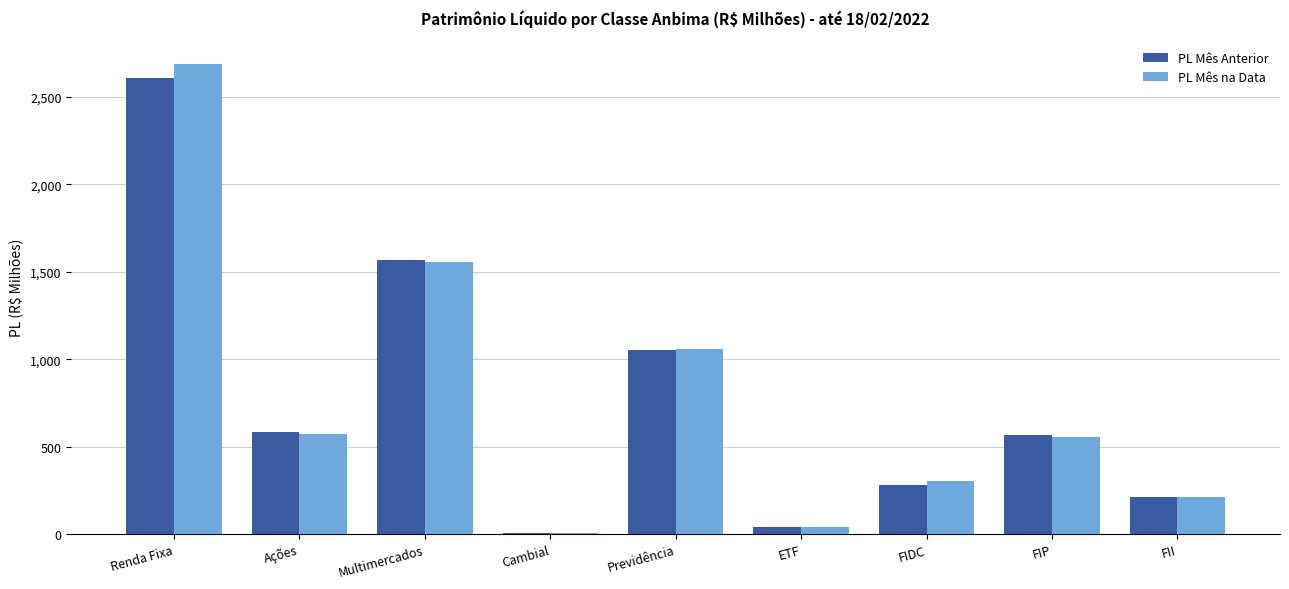

True or false: PL Mês na Data has a value of 1059.7 at Previdência.

True